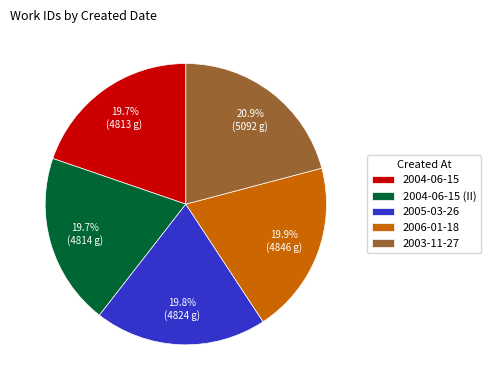

To the nearest percent, what portion does 2005-03-26 represent?

20%